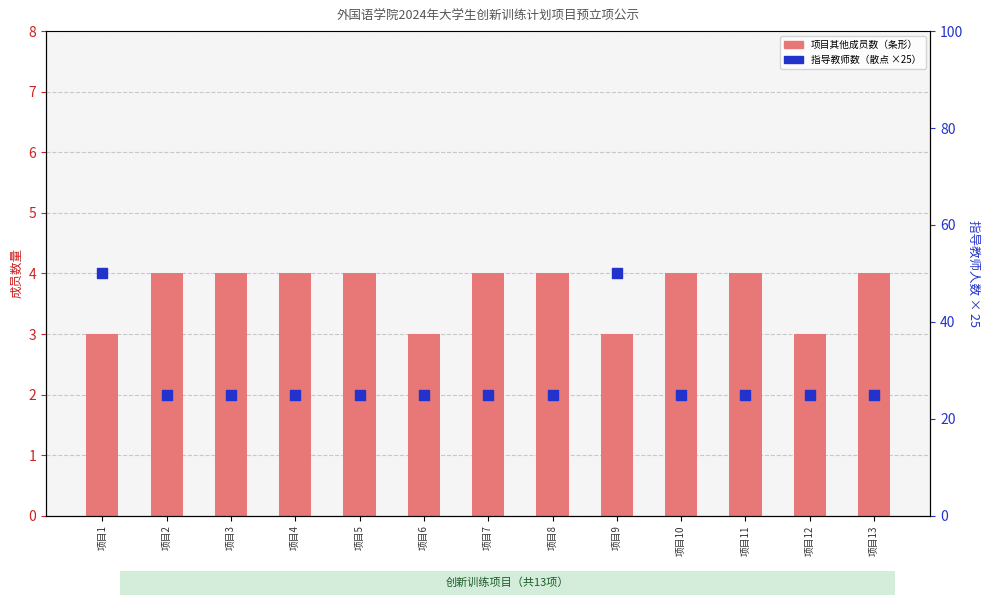

Which series contains the lowest Y value?

项目其他成员数